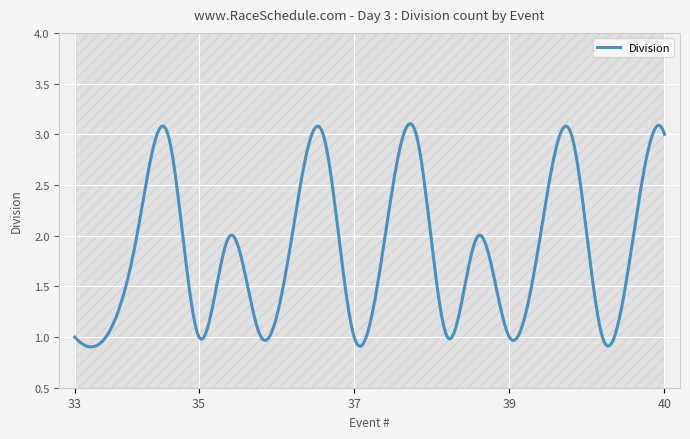

What value does the data have at 38?

1